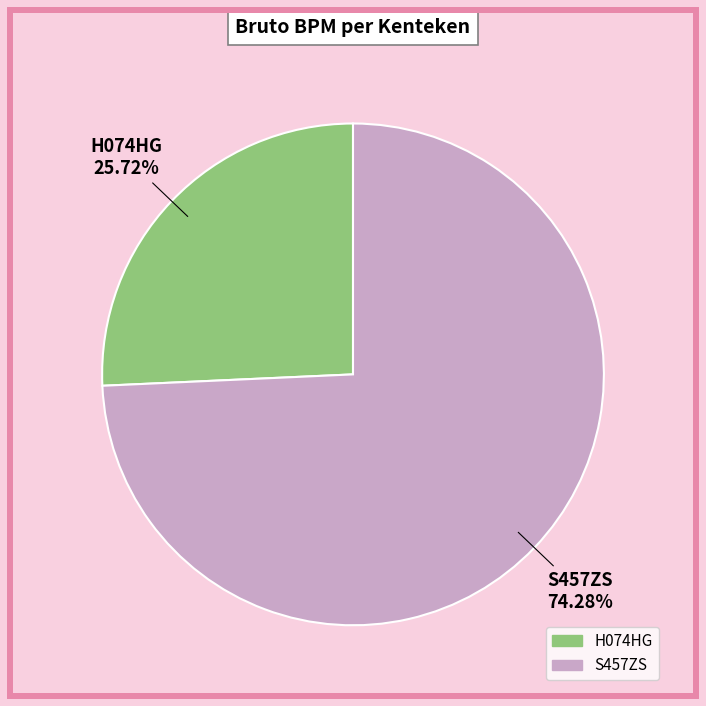

Does S457ZS represent more than half of the total?

Yes